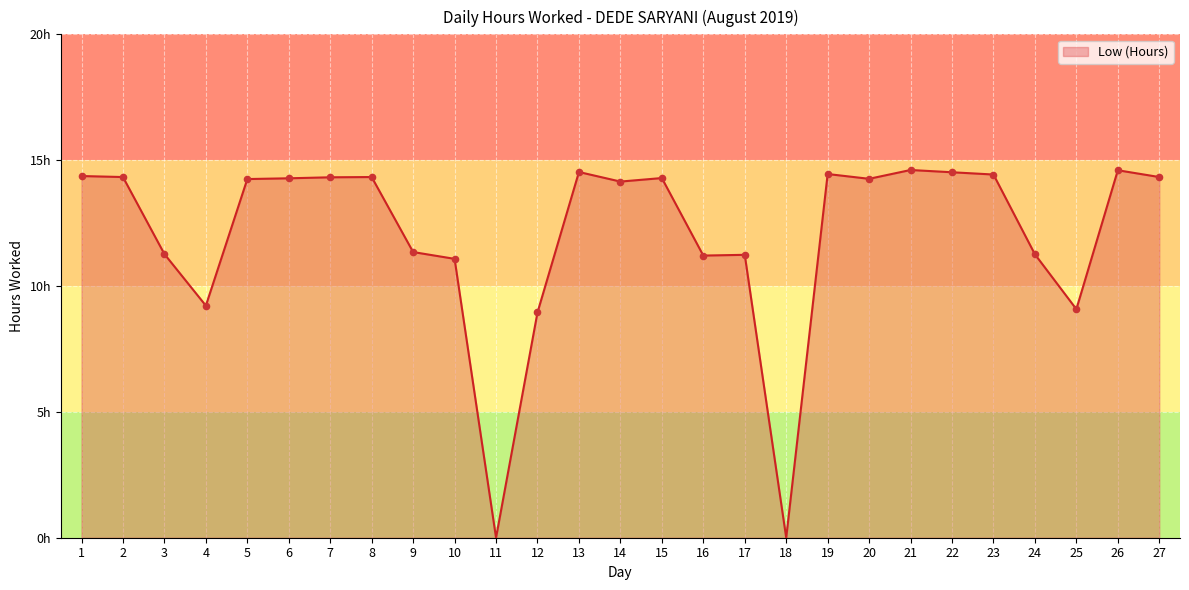

What is the ratio of the value at 12 to the value at 7?

0.6